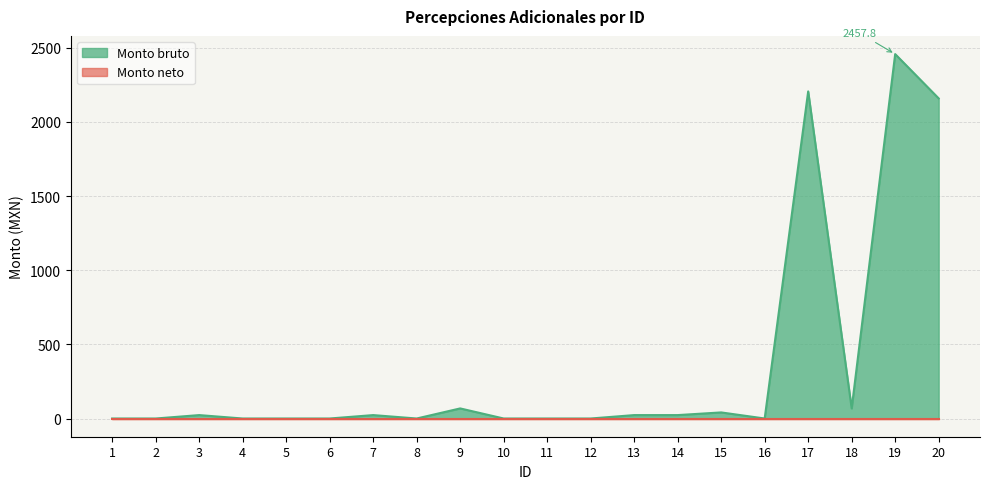

At which label does the data first exceed 23?

9